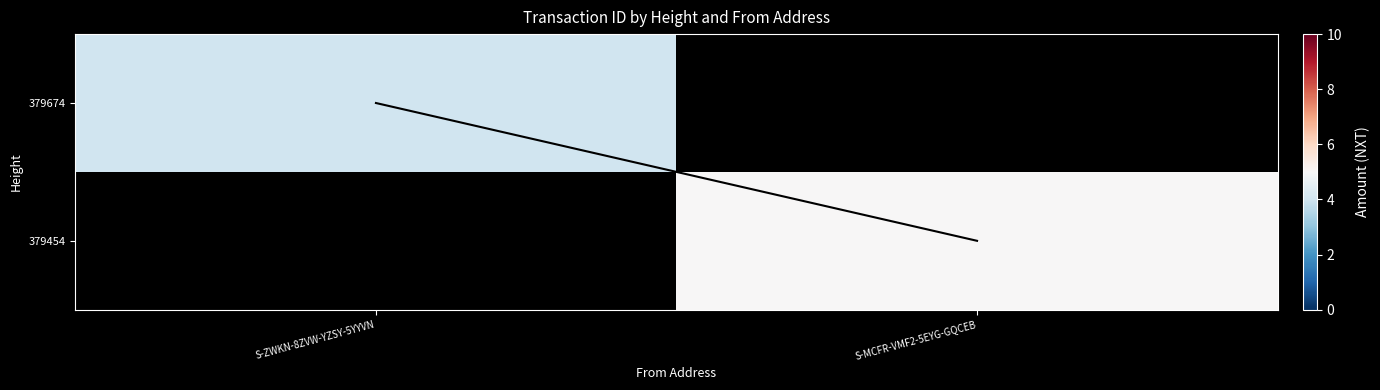

How many values in 379454 are above zero?

1